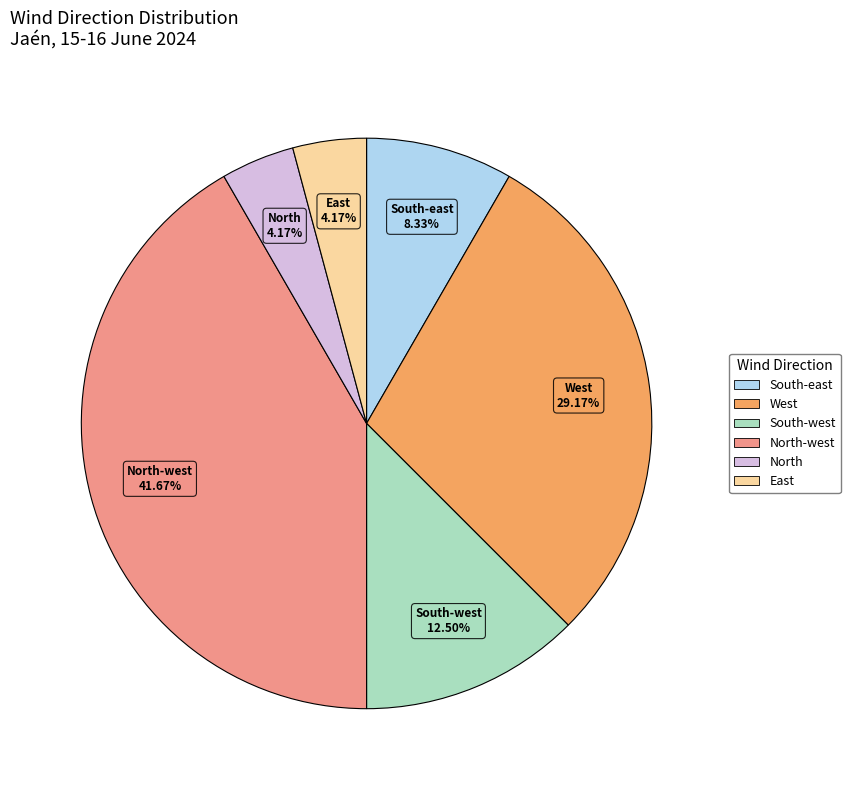

Count the number of slices in the pie.

6